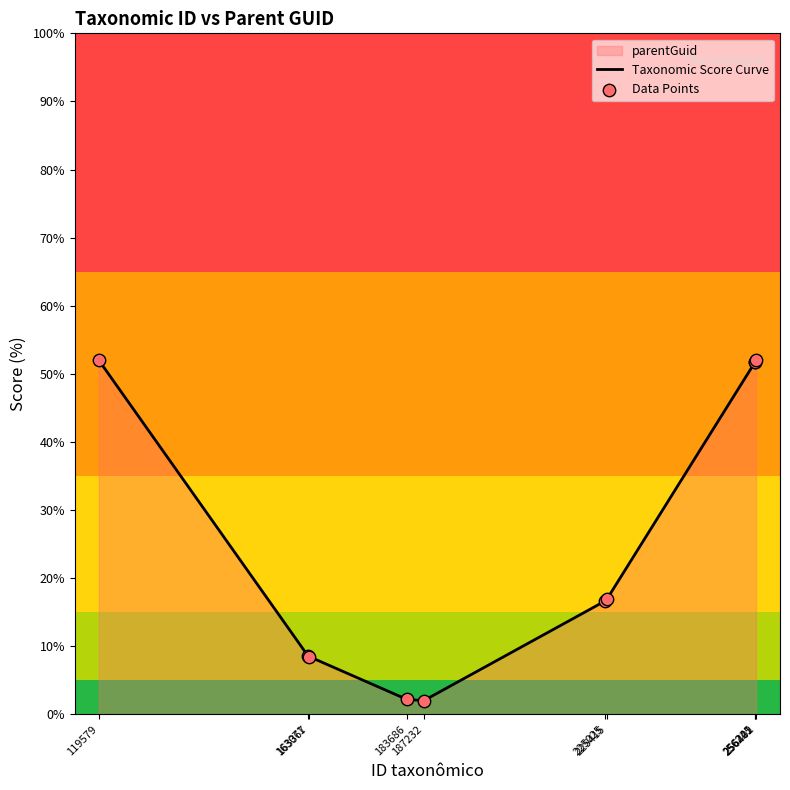

Which series reaches the maximum Y coordinate?

Taxonomic Score Curve